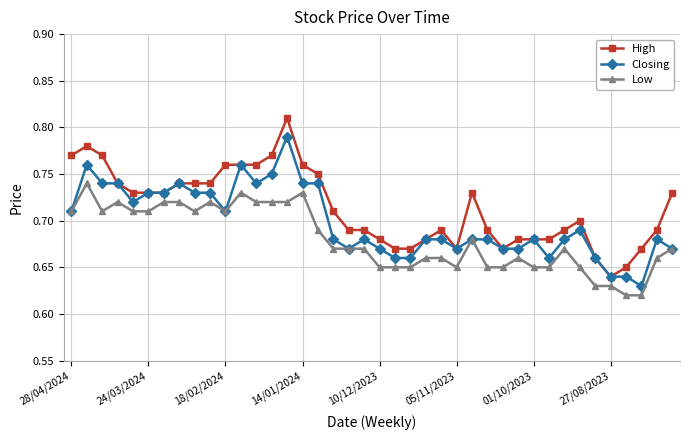

True or false: Closing has more than 0 interior local peaks.

True